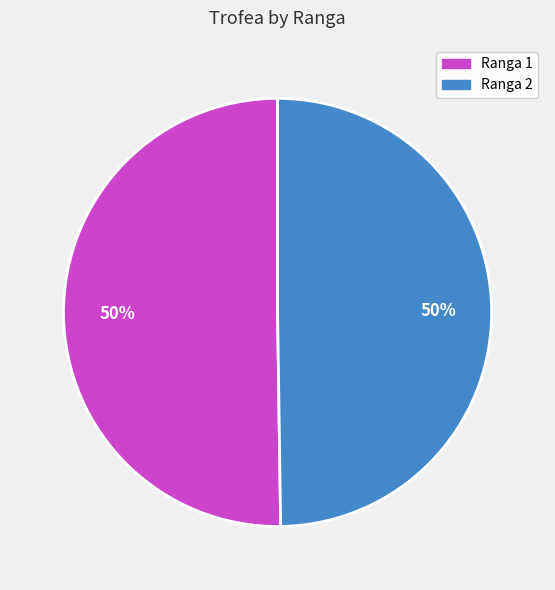

Do Ranga 1 and Ranga 2 together represent more than half of the pie?

Yes